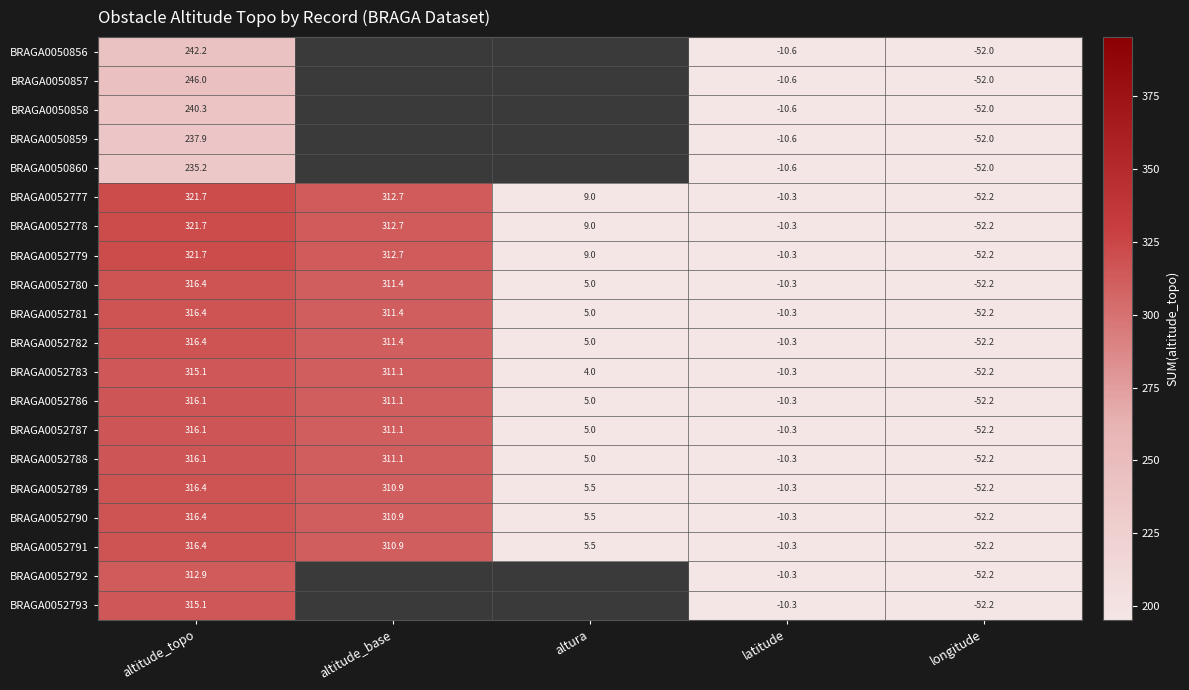

Is the value of BRAGA0052788 at longitude greater than the value of BRAGA0052779 at altura?

No